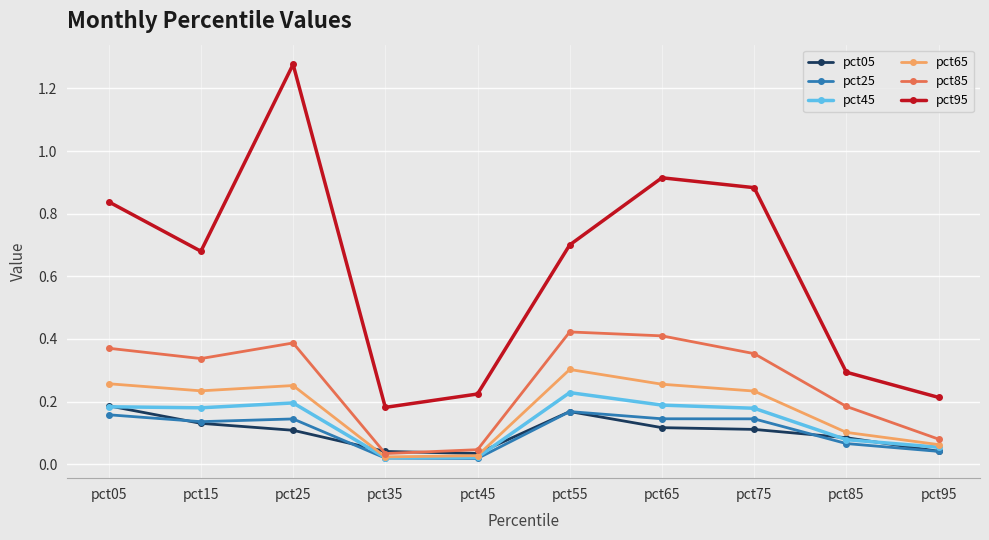

How many lines are shown in the chart?

6